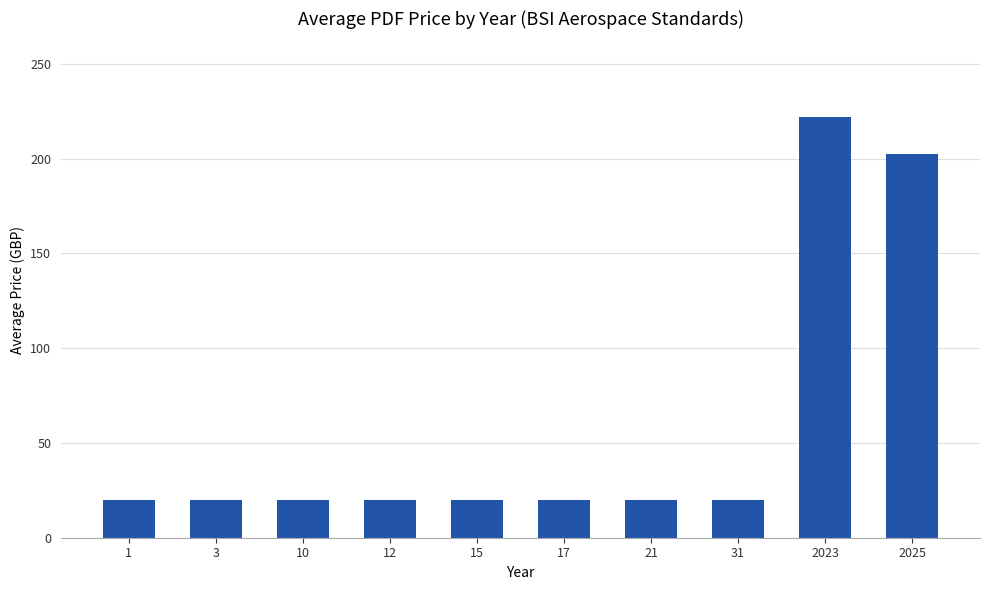

What is the value of the 10th bar from the left?

202.6